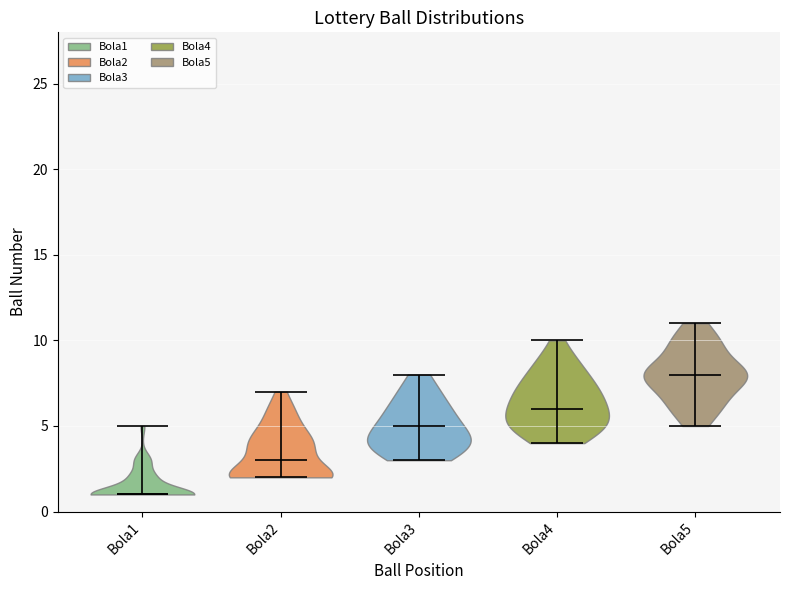

Reading left to right, read every violin against the y-axis: where its median line is, and the lowest and highest points it reaches. The values are not printed on the chart, so give them approximately, as read against the axis.

Bola1: median line 1, lowest point 1, highest point 5
Bola2: median line 3, lowest point 2, highest point 7
Bola3: median line 5, lowest point 3, highest point 8
Bola4: median line 6, lowest point 4, highest point 10
Bola5: median line 8, lowest point 5, highest point 11